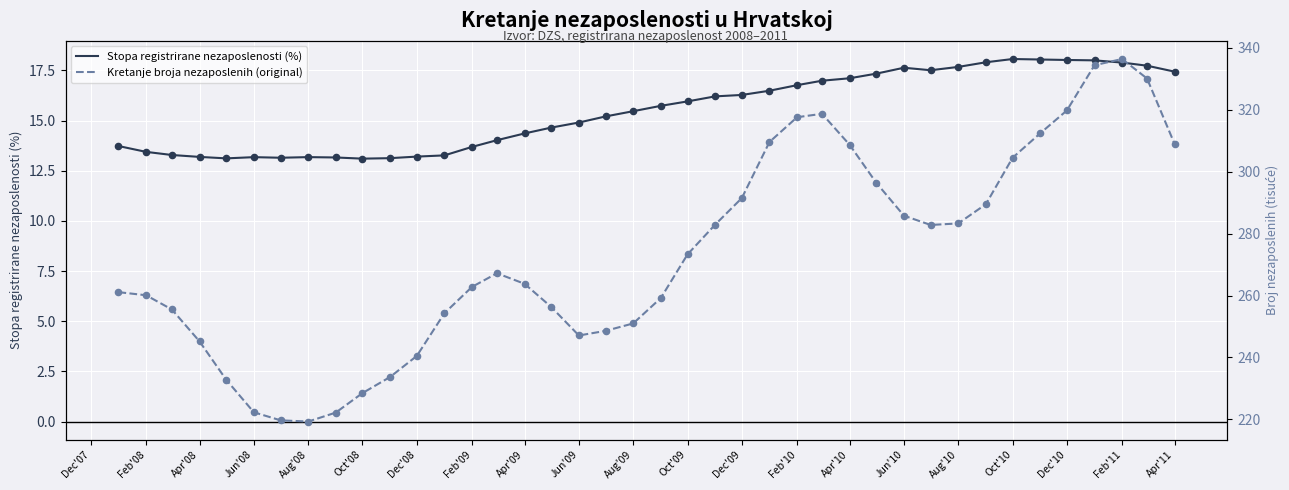

What are all the series names shown in the legend?

Stopa registrirane nezaposlenosti (%), Kretanje broja nezaposlenih (original)